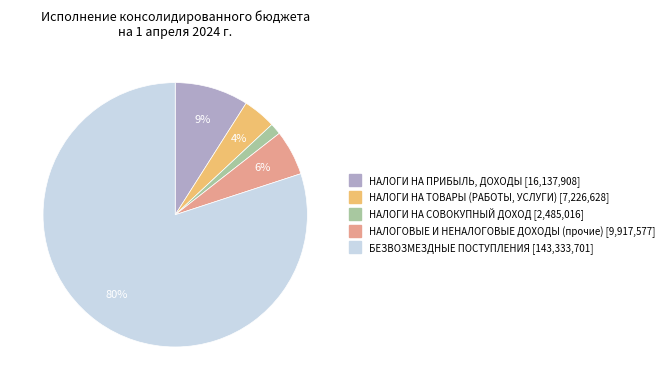

Which category has the smallest portion of the pie?

НАЛОГИ НА СОВОКУПНЫЙ ДОХОД